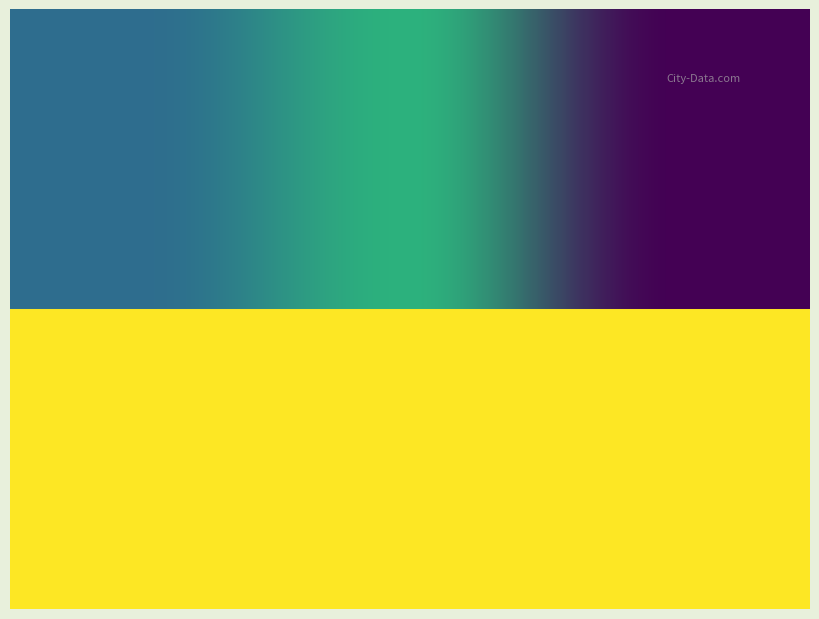

Which has a higher value, 2022-09-30T12:00:34.660Z or 2022-09-30T07:31:31.324Z?

2022-09-30T12:00:34.660Z